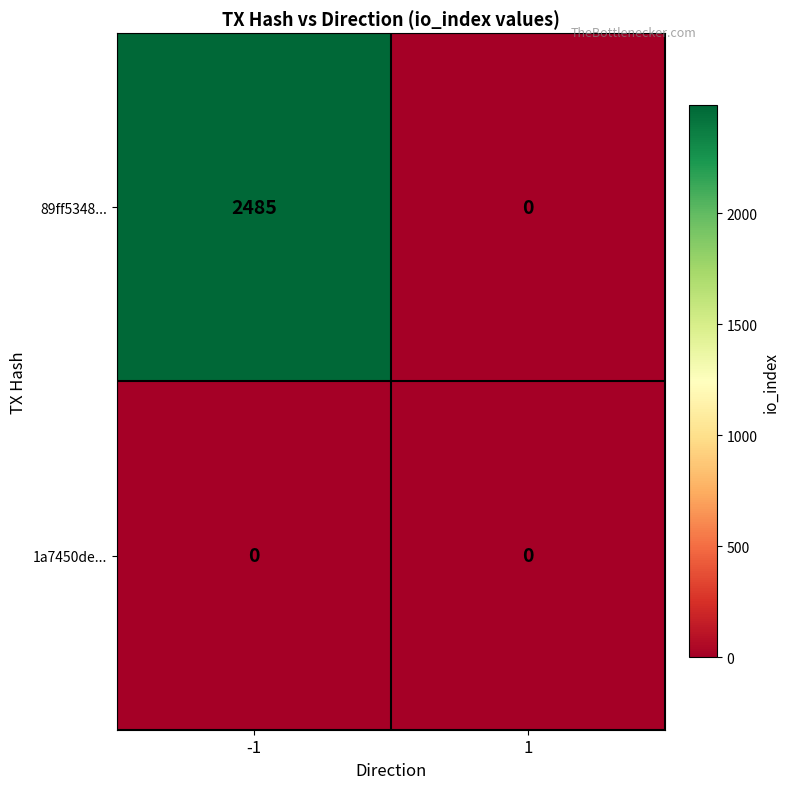

Reading left to right, what are all the values shown in this chart?

89ff5348...: 2485	0
1a7450de...: 0	0